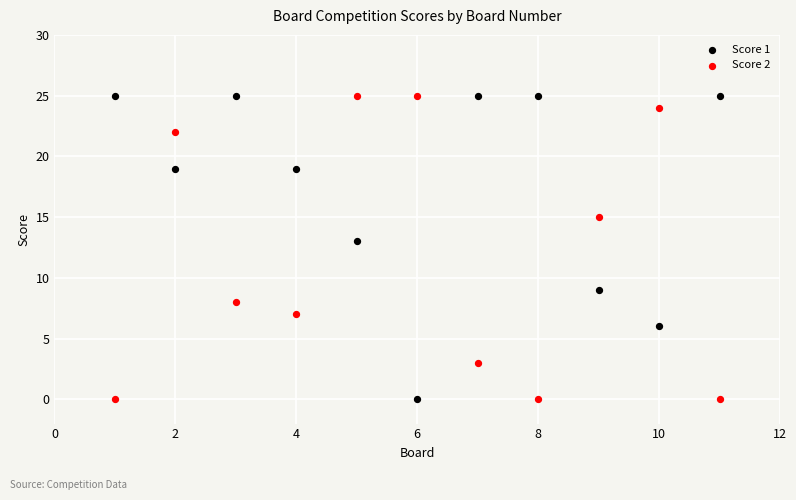

What is the X range (max minus min) for the scatter plot?

10